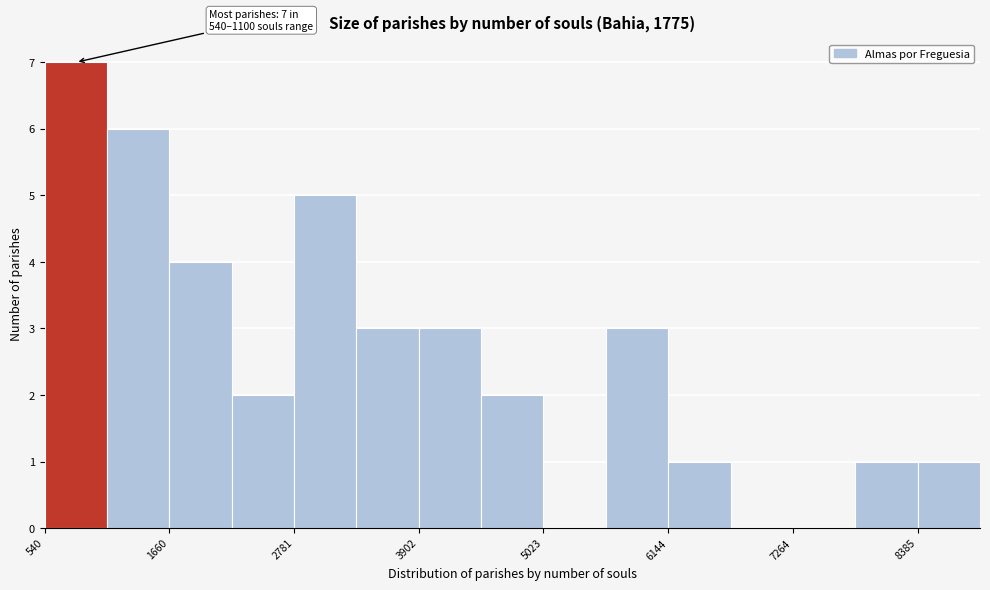

Read against the x-axis, roughly where is the centre of the tallest bar?

800